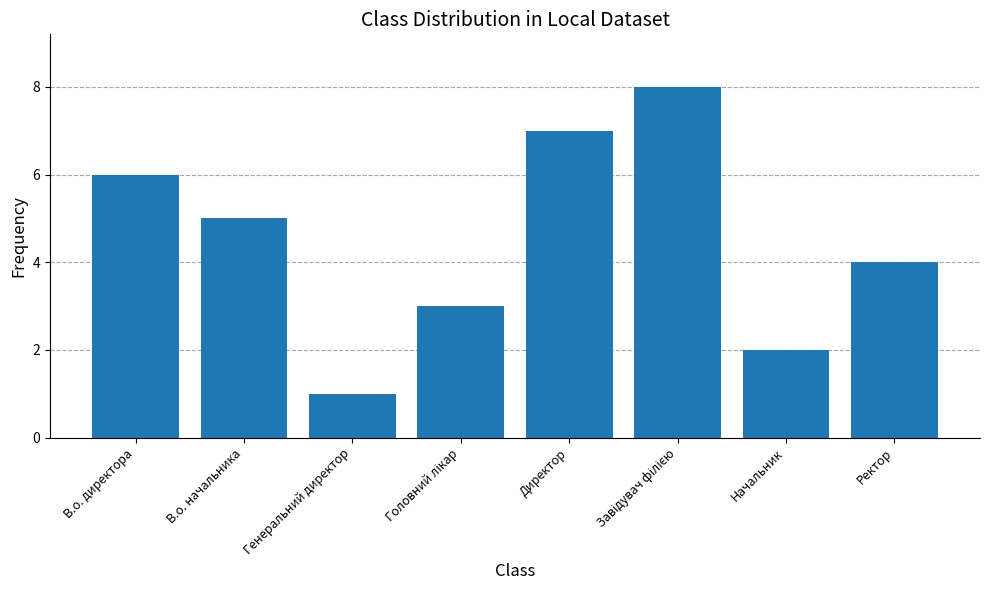

What position from the right is В.о. директора?

8